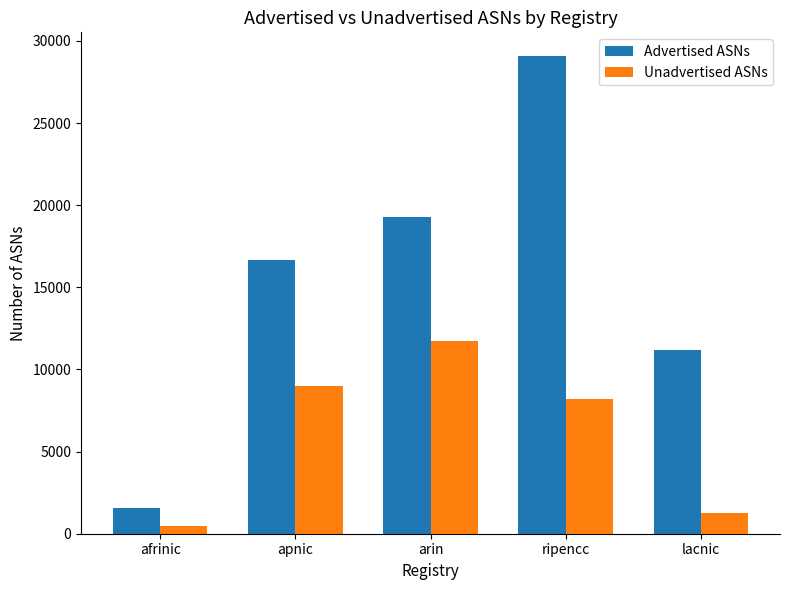

Reading left to right, extract all data points from this chart.

Advertised ASNs: afrinic=1593	apnic=16659	arin=19302	ripencc=29069	lacnic=11174
Unadvertised ASNs: afrinic=467	apnic=9020	arin=11712	ripencc=8227	lacnic=1280